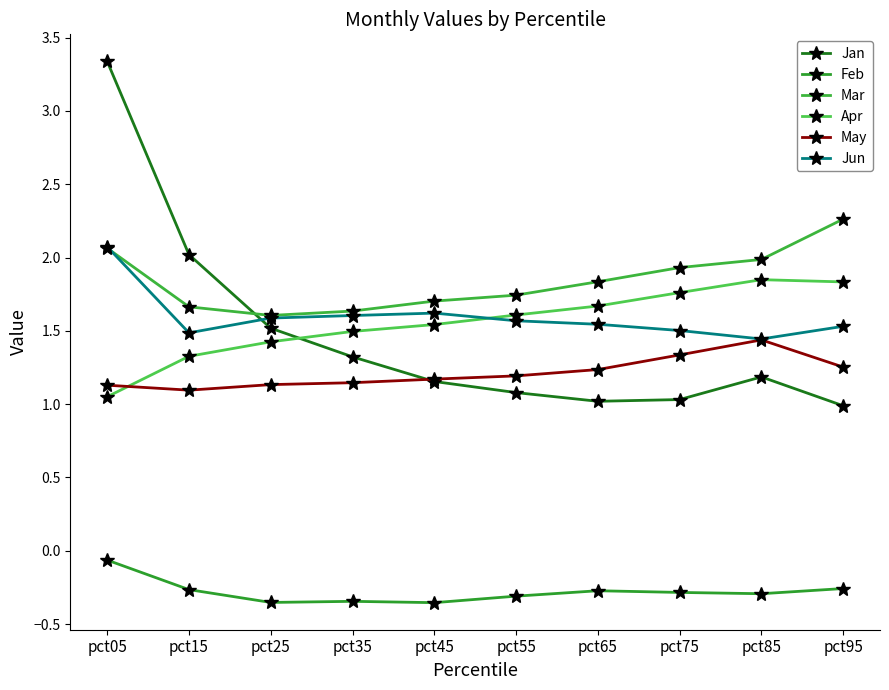

In Jan, how many points are higher than both neighbors (excluding endpoints)?

1